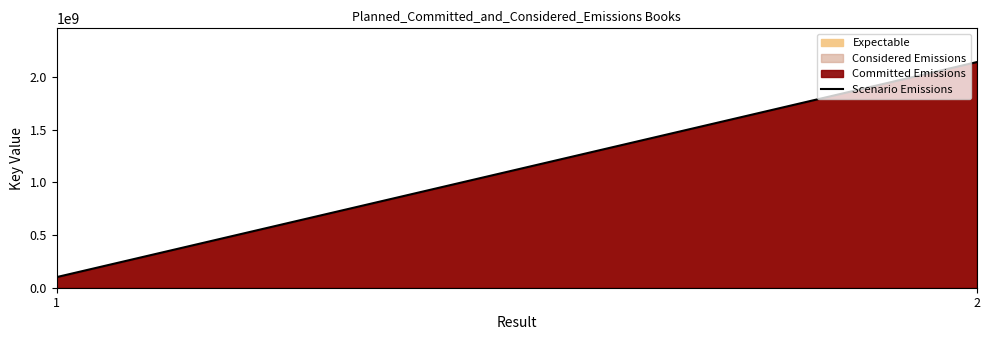

Approximately how many times larger is the value at 2 compared to 1?

21.3